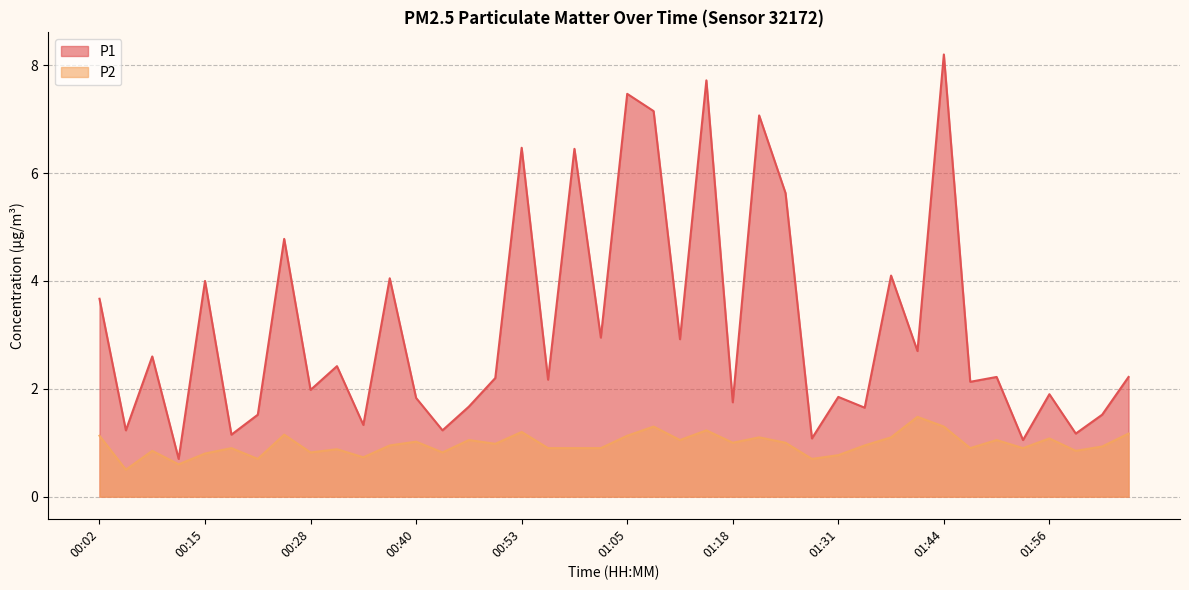

What is the difference between the maximum and minimum values in the P1 series?

7.5